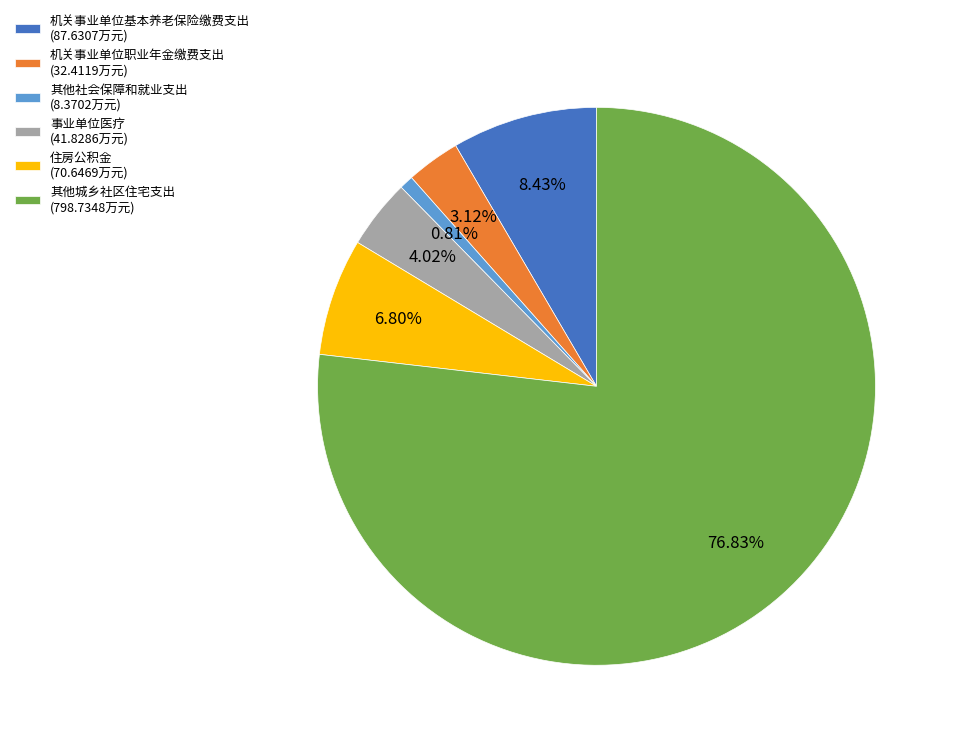

Which category has the smallest portion of the pie?

其他社会保障和就业支出